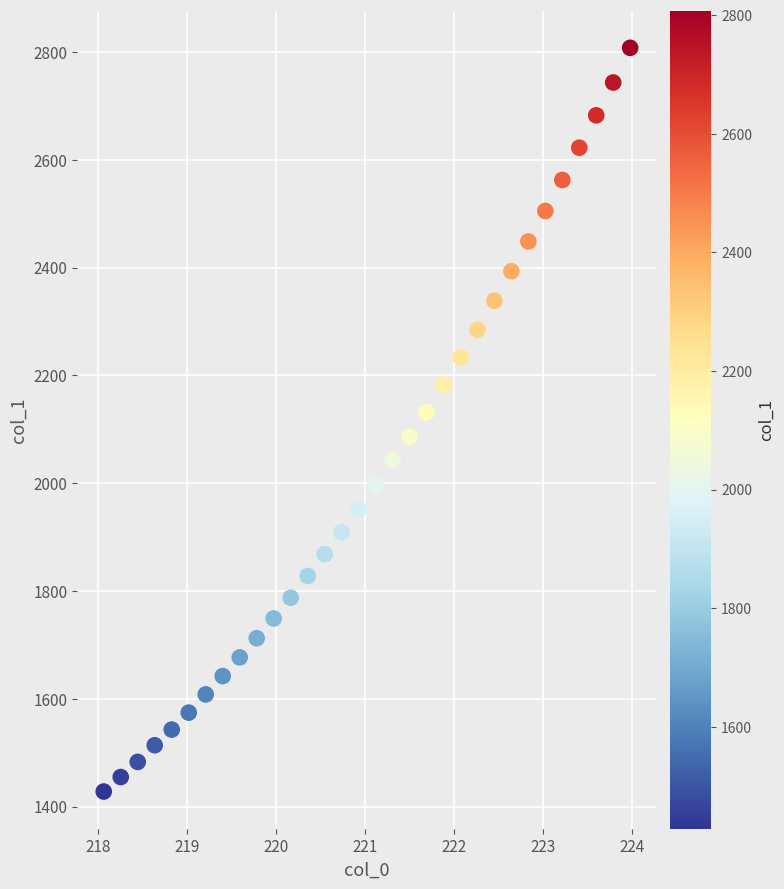

What is the range of Y values (max minus min)?

1379.6